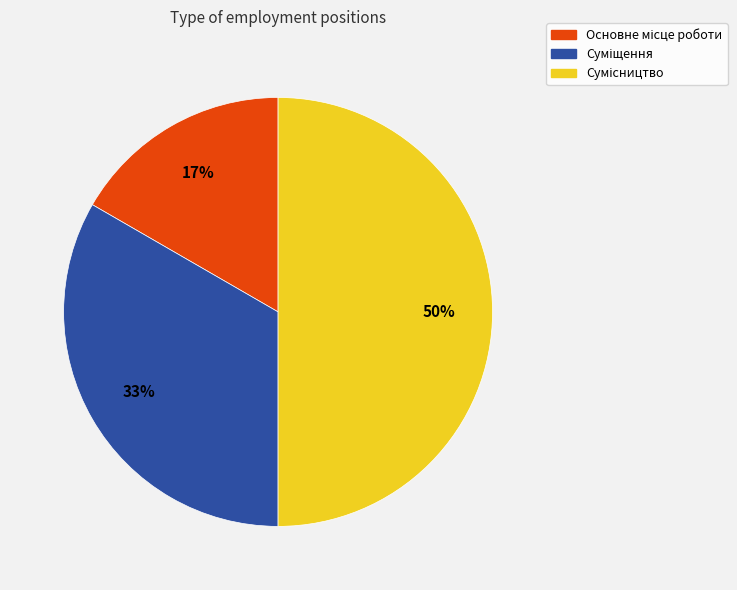

To the nearest percent, what is the difference between the largest and smallest slice percentages?

33%